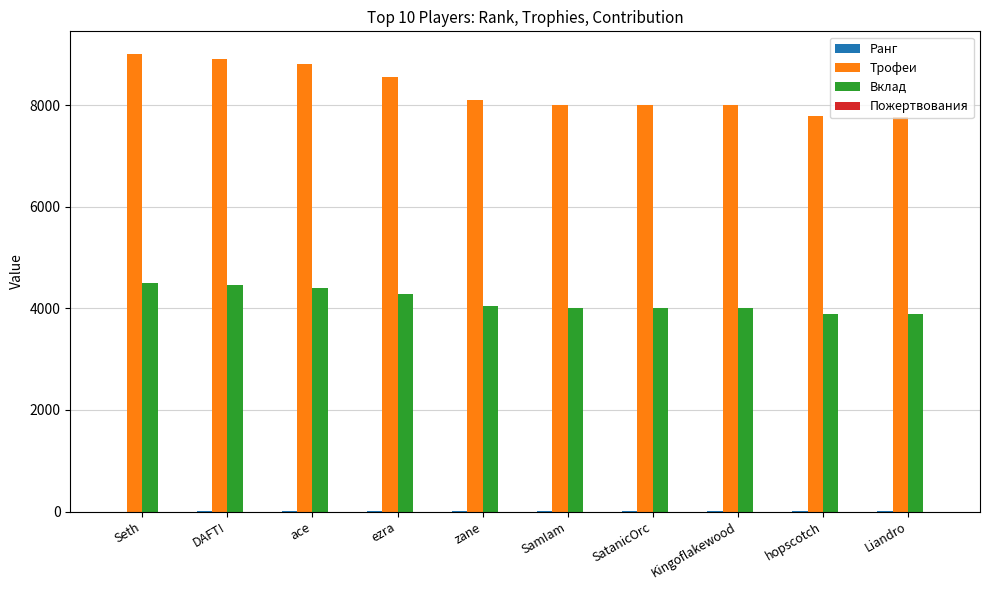

Between Seth and SamIam, which series saw the biggest shift?

Трофеи